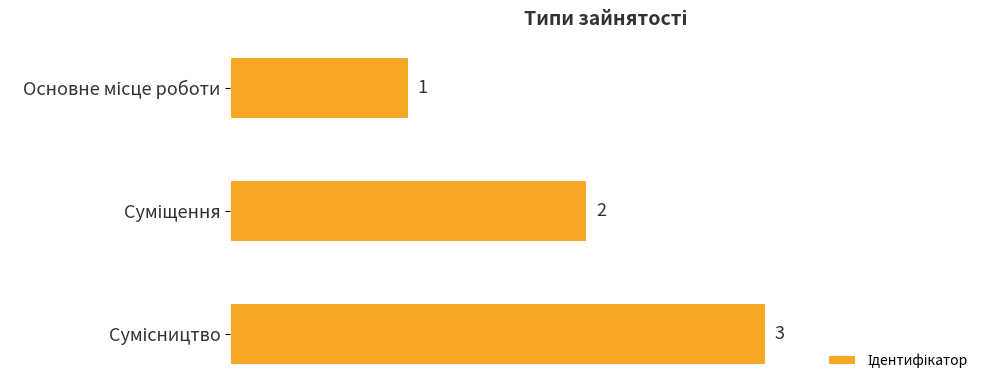

How many values are between 1 and 3?

3